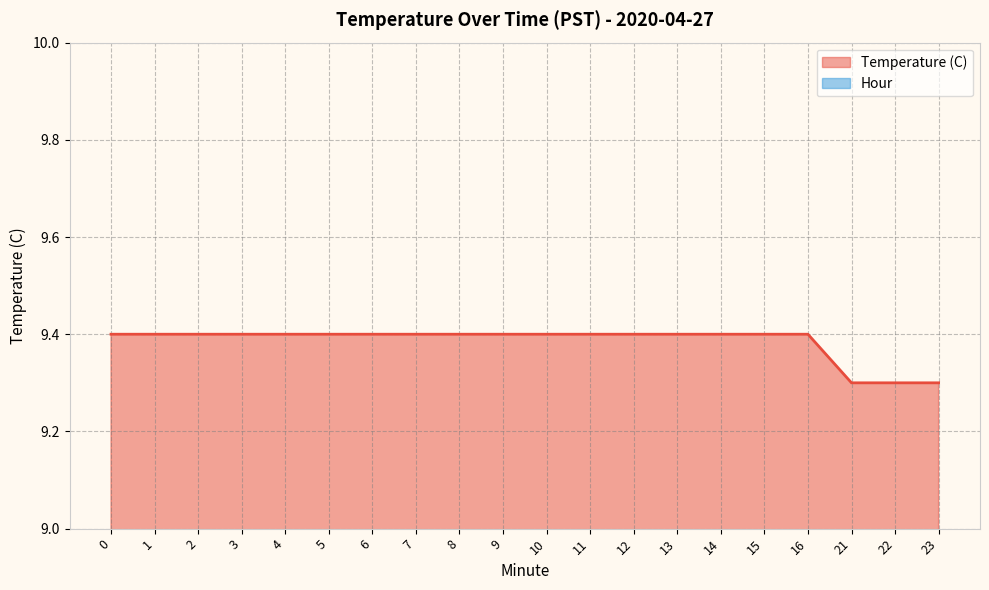

What is the value of the 20th point from the left?

9.3